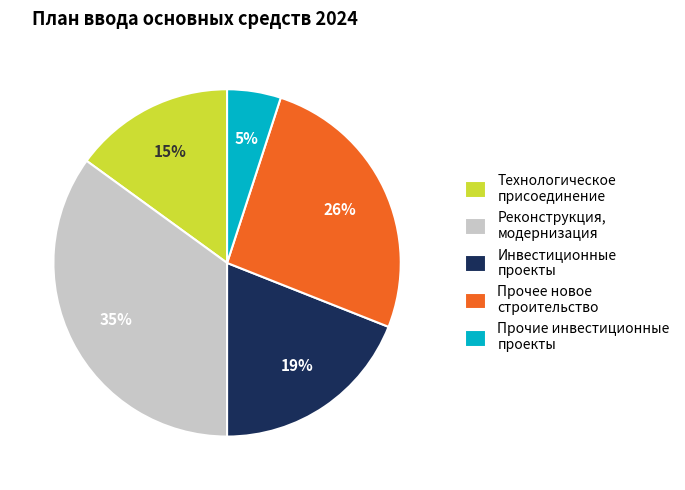

How many slices are in this pie chart?

5